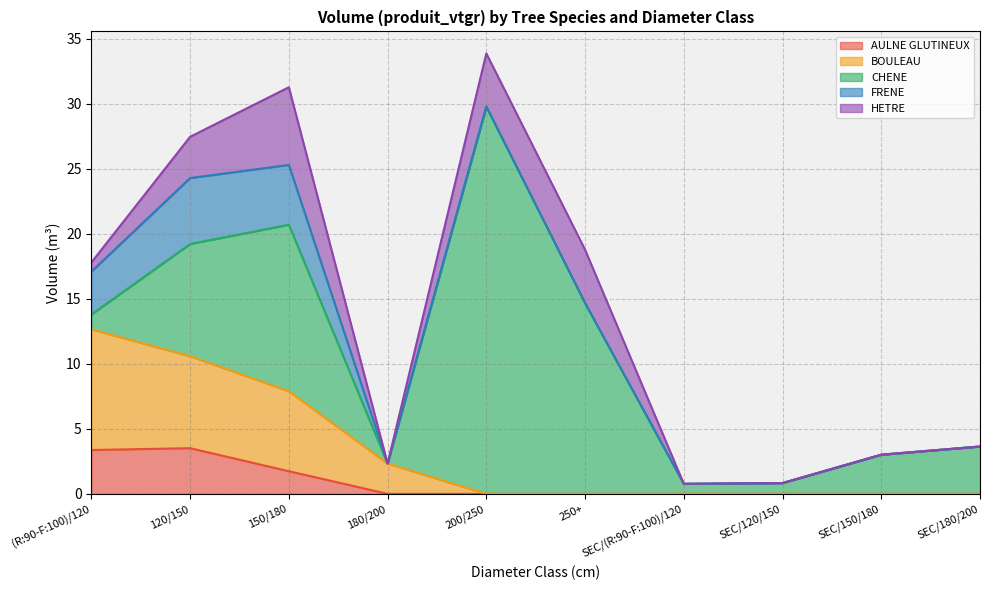

What is the spread (max minus min) of values at 200/250?

29.8